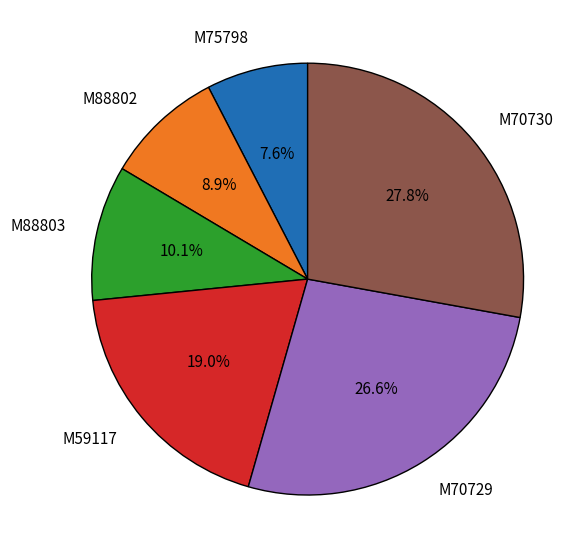

Count the number of slices in the pie.

6